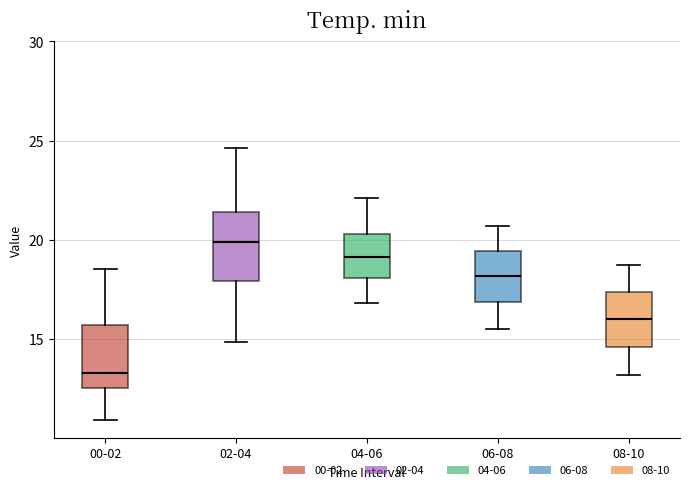

Reading left to right, read every box against the y-axis: the position of its median line, the range the box covers, and the ends of its whiskers. The values are not printed on the chart, so give them approximately, as read against the axis.

00-02: median 13.5, box 12.5 to 15.5, whiskers 11.0 to 18.5
02-04: median 20.0, box 18.0 to 21.5, whiskers 15.0 to 24.5
04-06: median 19.0, box 18.0 to 20.5, whiskers 17.0 to 22.0
06-08: median 18.0, box 17.0 to 19.5, whiskers 15.5 to 20.5
08-10: median 16.0, box 14.5 to 17.5, whiskers 13.0 to 18.5